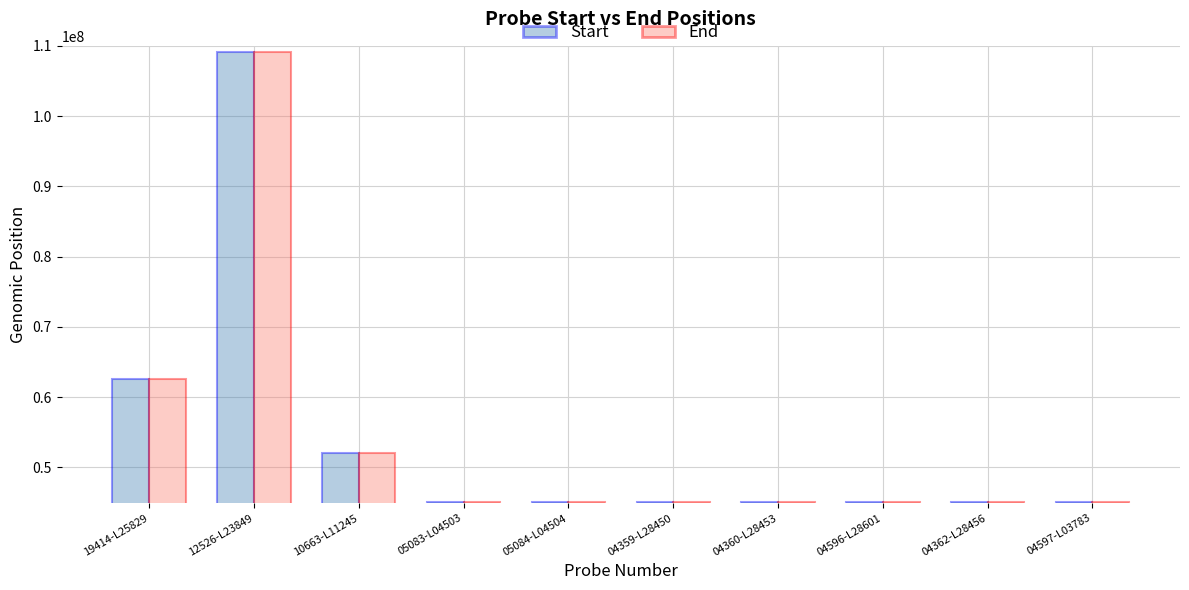

Is the value of Start at 19414-L25829 greater than the value of End at 05083-L04503?

Yes